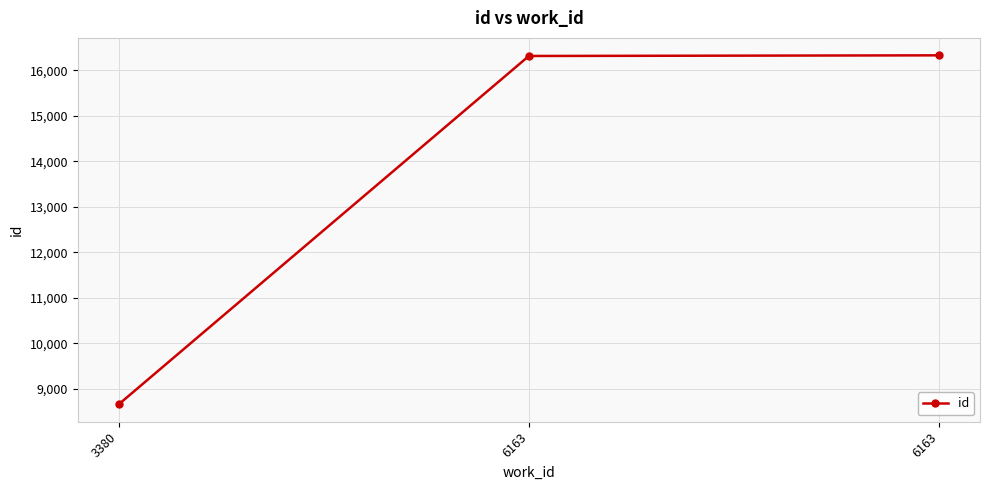

Count the number of data series in this chart.

1